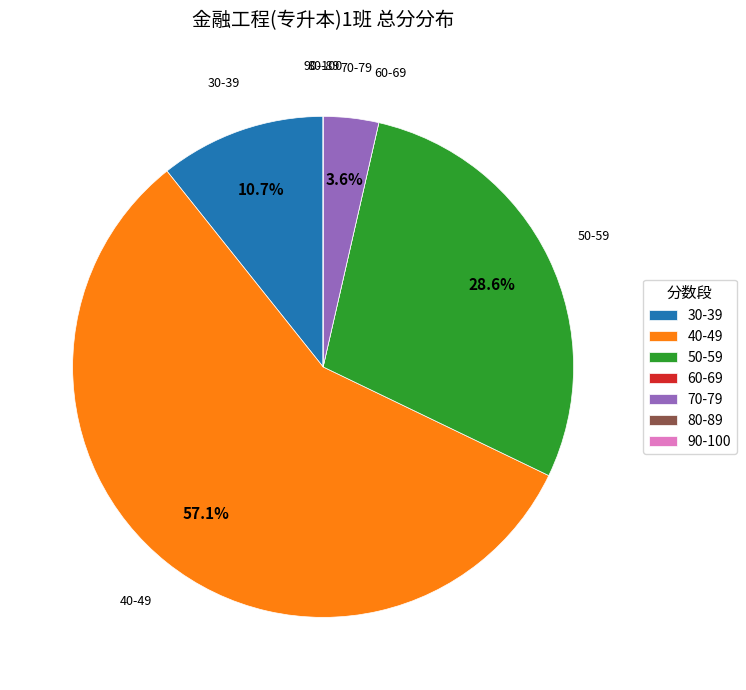

Which category has the biggest portion of the pie?

40-49